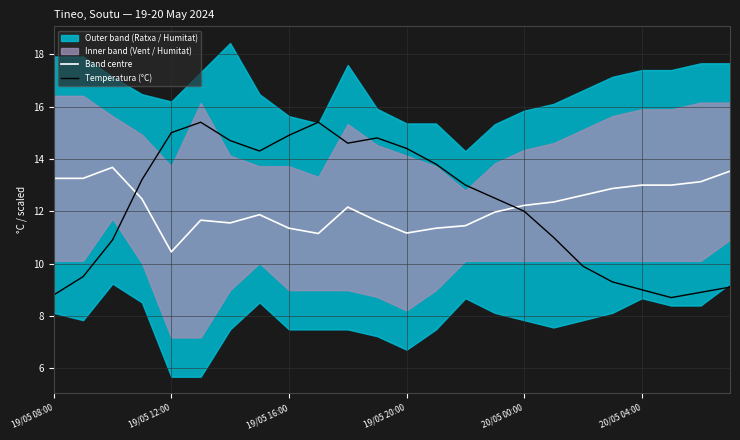

How many lines are shown in the chart?

2